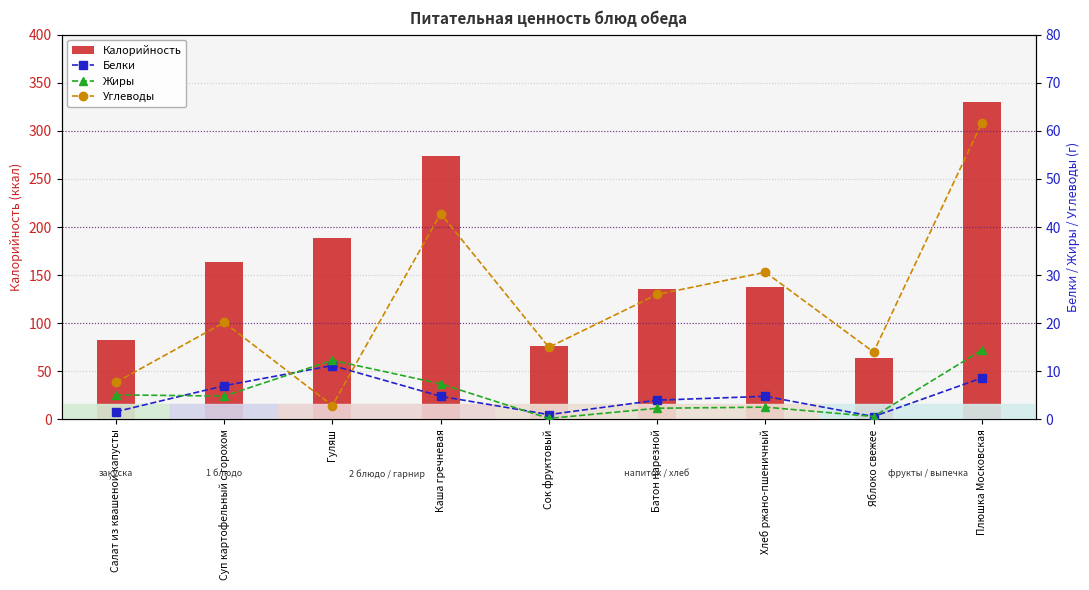

Count the number of data series in this chart.

4